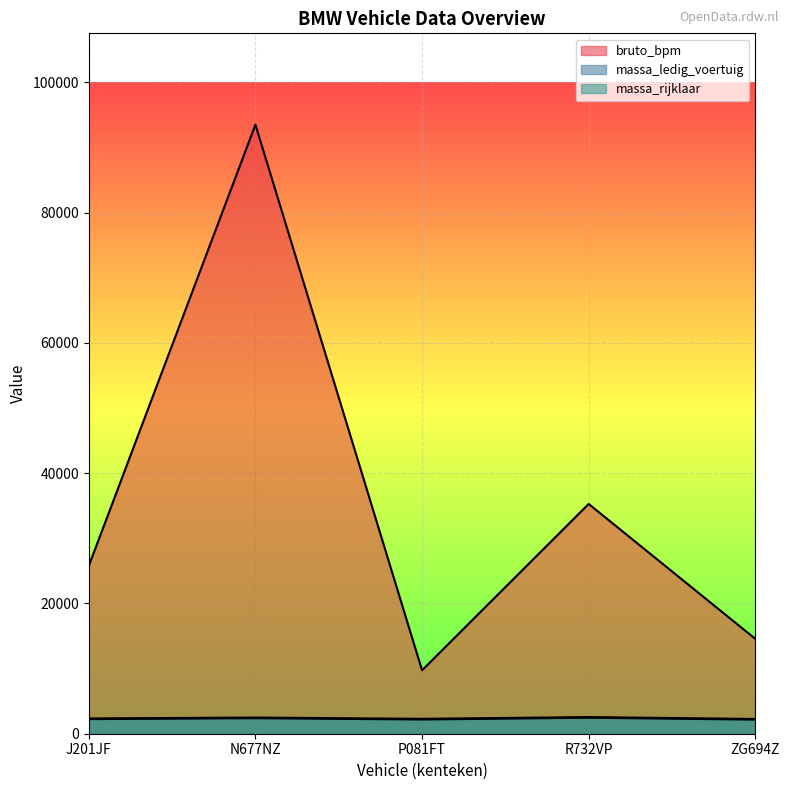

At which label does massa_ledig_voertuig first exceed 2245?

N677NZ